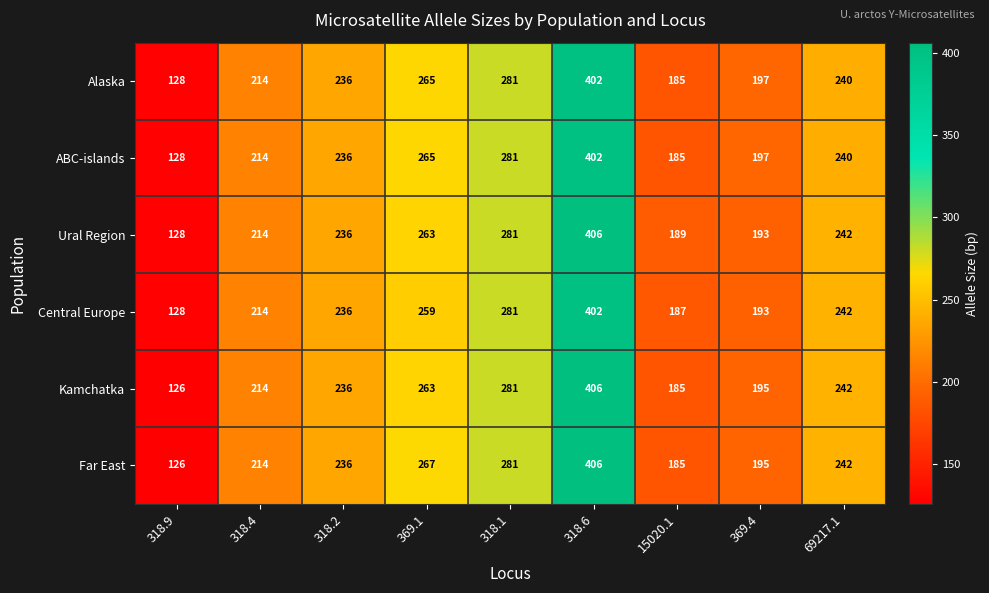

Is the value of Ural Region at 69217.1 greater than the value of Alaska at 318.1?

No